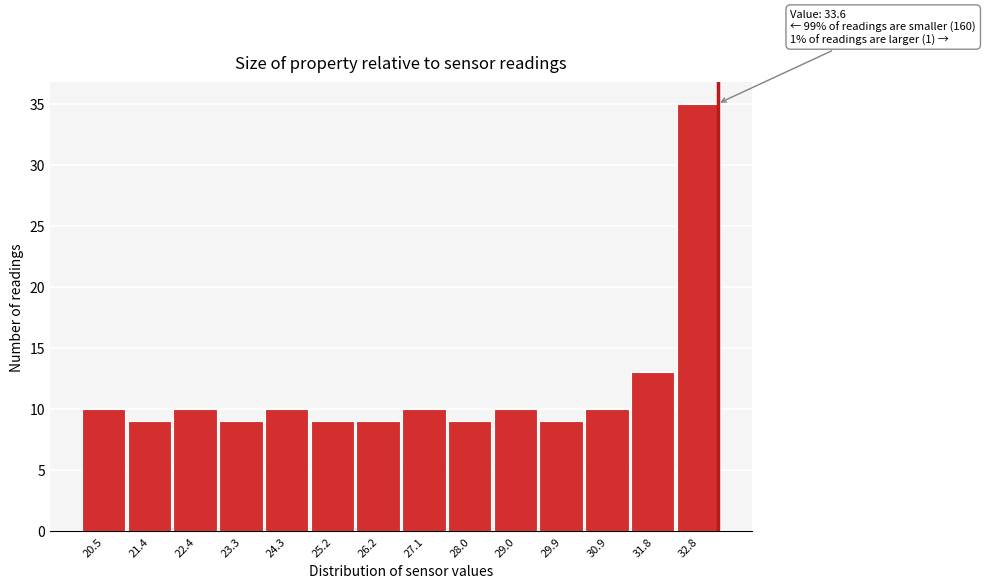

Reading right to left, list all the values displayed in this chart.

32.8=35	31.8=13	30.9=10	29.9=9	29.0=10	28.0=9	27.1=10	26.2=9	25.2=9	24.3=10	23.3=9	22.4=10	21.4=9	20.5=10